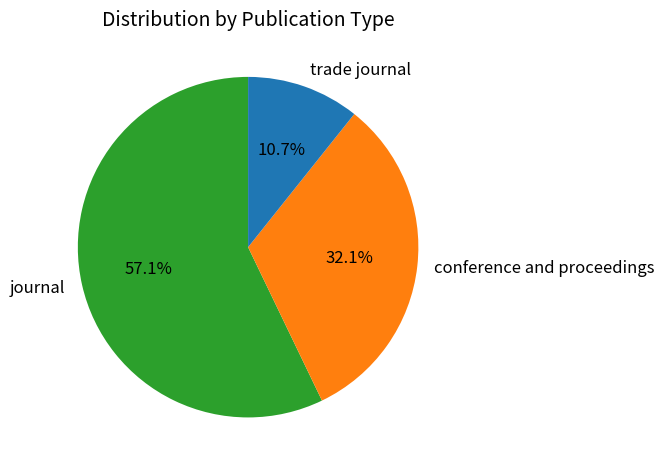

Count the number of slices in the pie.

3